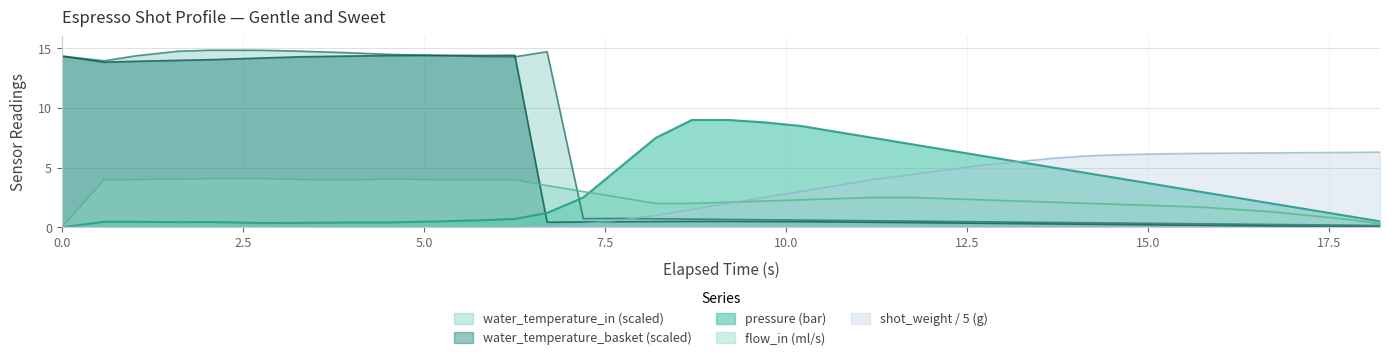

Reading left to right, transcribe all the data shown in this chart.

water_temperature_basket: 14.4	13.9	13.9	14.0	14.1	14.2	14.3	14.4	14.4	14.4	14.4	14.4	0.4	0.4	0.5	0.5	0.5	0.5	0.5	0.5	0.4	0.4	0.4	0.4	0.3	0.3	0.3	0.3	0.2	0.2	0.2	0.1	0.1	0.1	0.1	0.0
water_temperature_in: 14.4	14.0	14.4	14.8	14.9	14.8	14.8	14.6	14.5	14.4	14.3	14.3	14.7	0.7	0.7	0.7	0.7	0.7	0.6	0.6	0.6	0.5	0.5	0.5	0.5	0.4	0.4	0.4	0.4	0.3	0.3	0.3	0.2	0.2	0.2	0.2
pressure: 0.0	0.5	0.5	0.4	0.4	0.4	0.4	0.4	0.4	0.5	0.6	0.7	1.2	2.5	5.0	7.5	9.0	9.0	8.8	8.5	8.0	7.5	7.0	6.5	6.0	5.5	5.0	4.5	4.0	3.5	3.0	2.5	2.0	1.5	1.0	0.5
flow_in: 0.0	4.0	4.0	4.0	4.1	4.1	4.0	4.0	4.0	4.0	4.0	4.0	3.5	3.0	2.5	2.0	2.0	2.1	2.2	2.3	2.4	2.5	2.5	2.4	2.3	2.2	2.1	2.0	1.9	1.8	1.7	1.5	1.3	1.0	0.7	0.3
current_total_shot_weight: 0.0	0.0	0.0	0.0	0.0	0.0	0.0	0.0	0.0	0.0	0.0	0.0	0.1	0.3	0.6	1.0	1.5	2.0	2.5	3.0	3.5	4.0	4.4	4.8	5.2	5.5	5.8	6.0	6.1	6.2	6.2	6.2	6.2	6.3	6.3	6.3